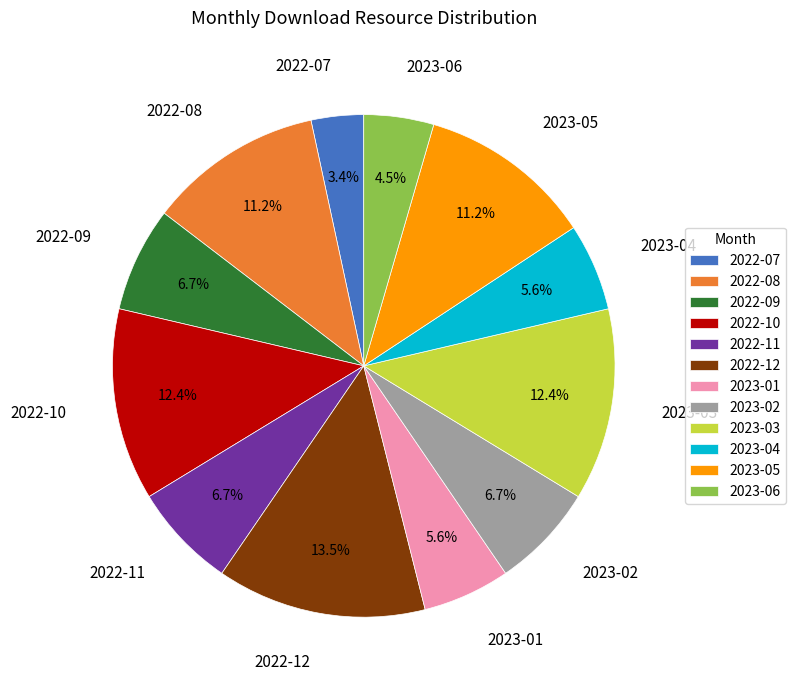

Which category has the smallest portion of the pie?

2022-07